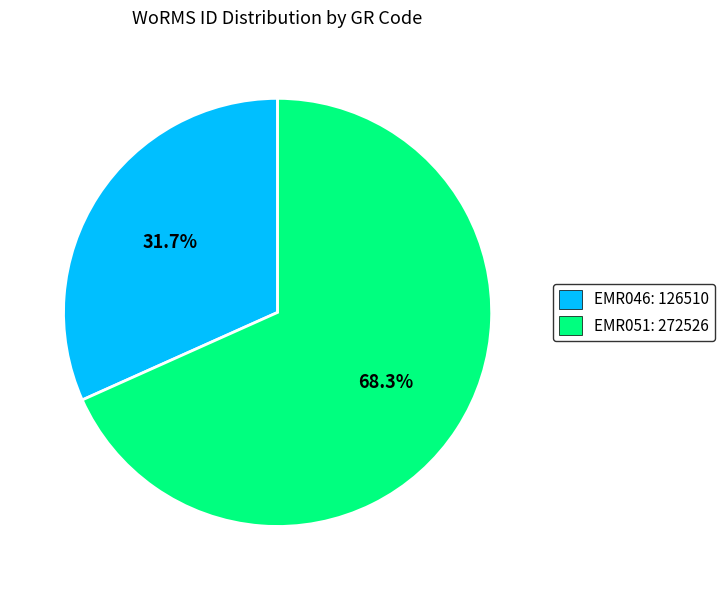

How many segments does this pie chart have?

2